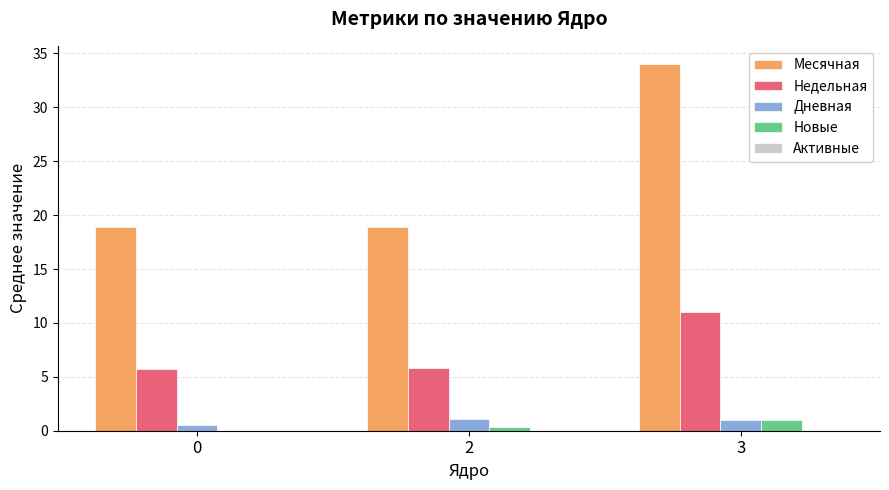

What is the maximum value shown in the chart?

34.0